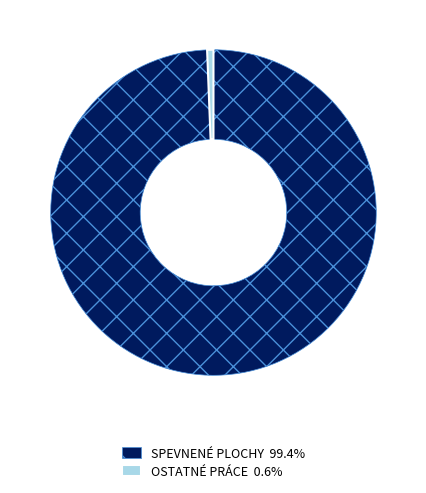

Is there a majority slice in this chart?

Yes